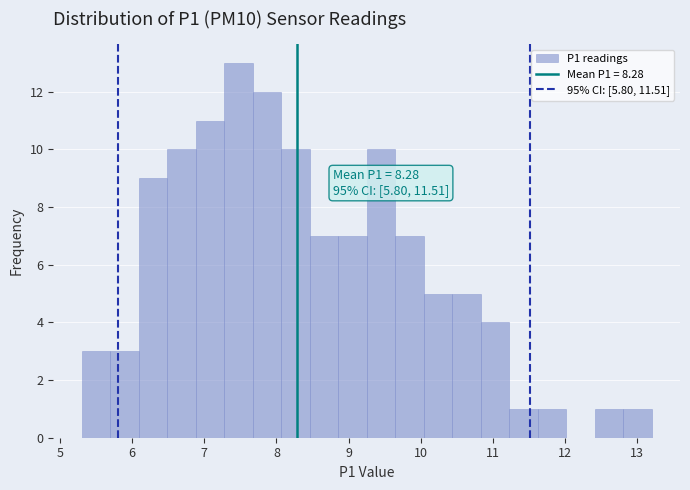

Around what value on the x-axis is the tallest bar? Give the approximate position of its centre, as read against the axis.

7.5